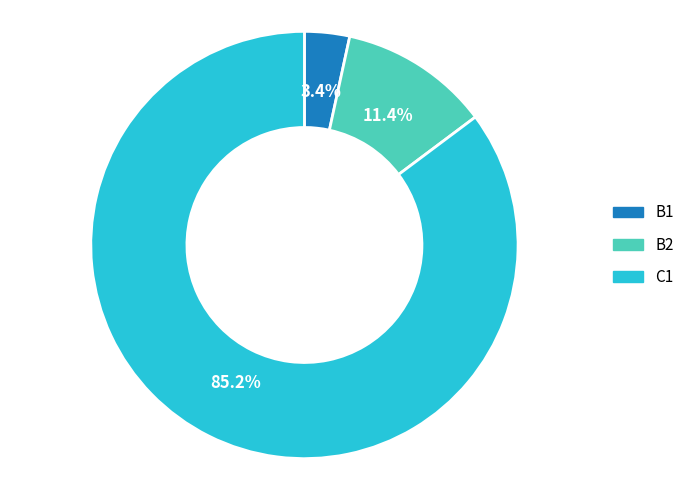

Approximately how many times larger is the value at B1 compared to B2?

0.3